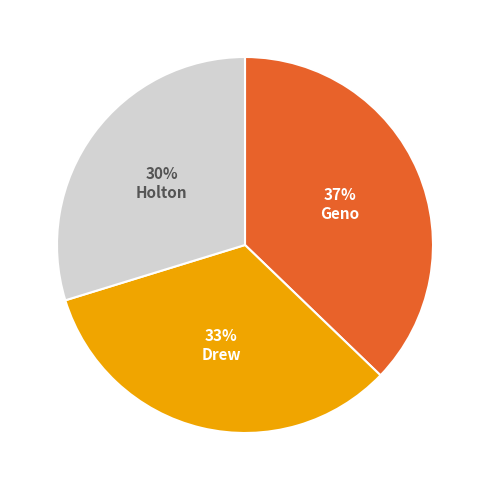

To the nearest percent, what is the difference between the largest and smallest slice percentages?

7%